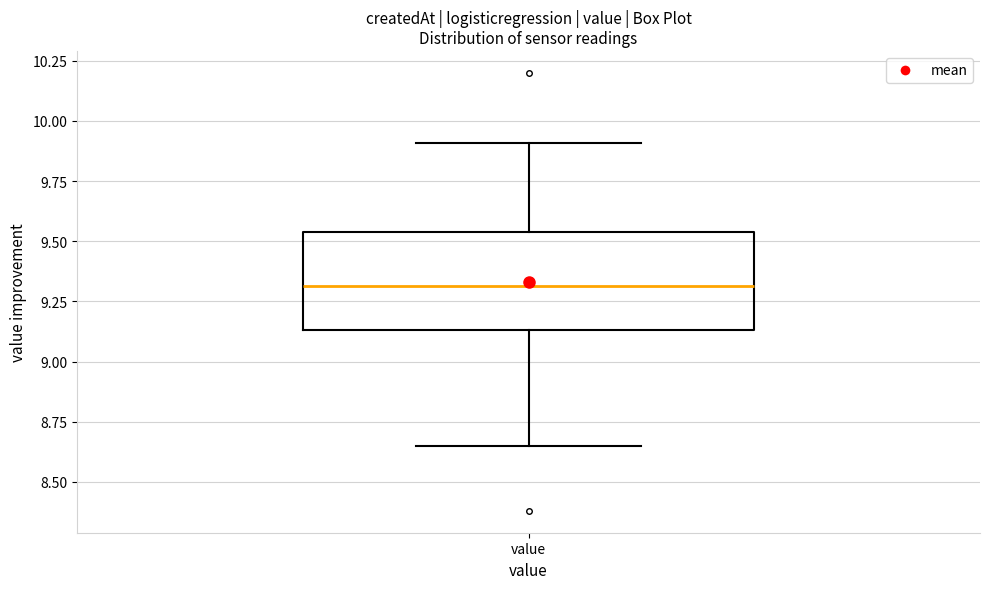

Transcribe this box plot: give where the median line is, the range the box spans, and where the two whiskers end, as read against the y-axis. The values are not printed on the chart, so give them approximately, as read against the axis.

median 9.30, box 9.15 to 9.55, whiskers 8.65 to 9.90